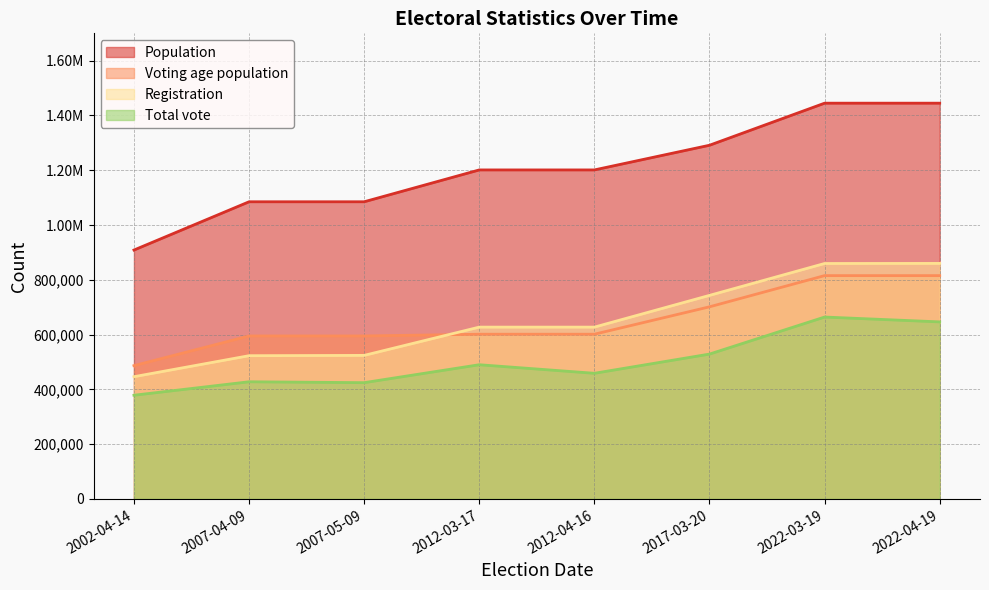

What is the difference between the Population values at 2012-03-17 and 2017-03-20?

90103